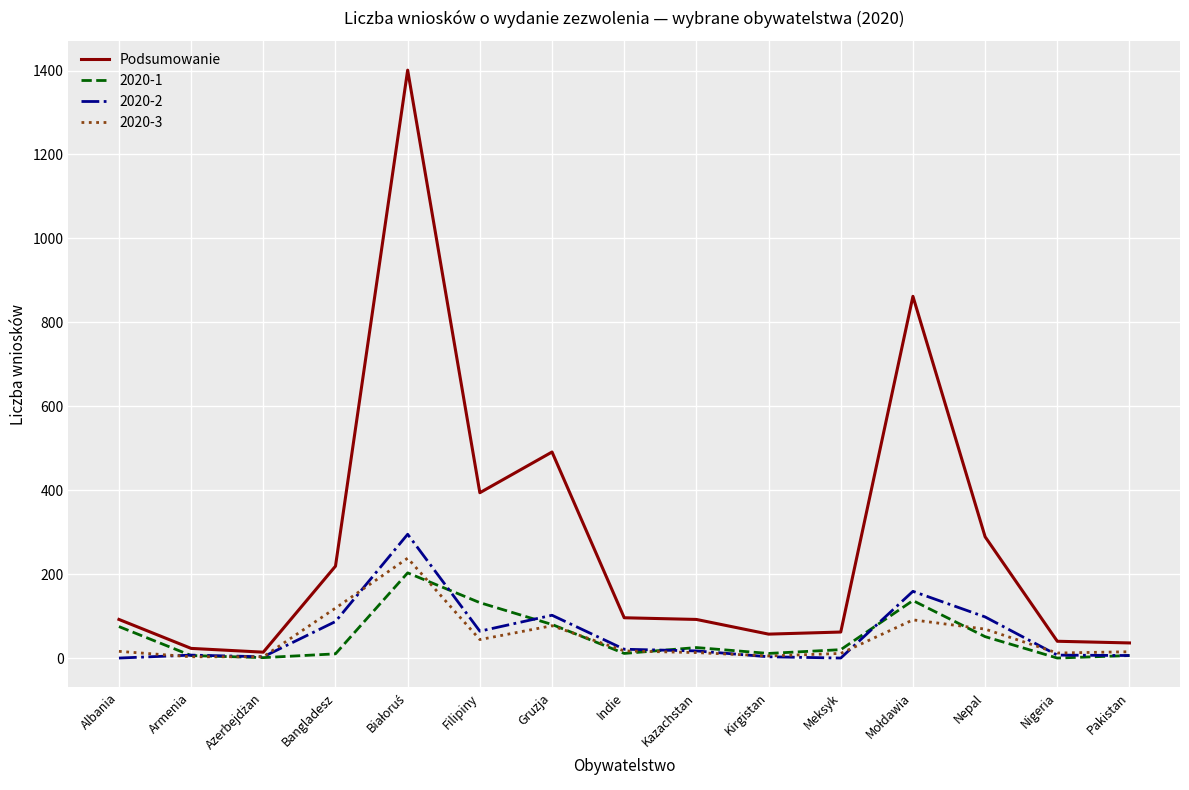

Which series has the largest total across all categories?

Podsumowanie